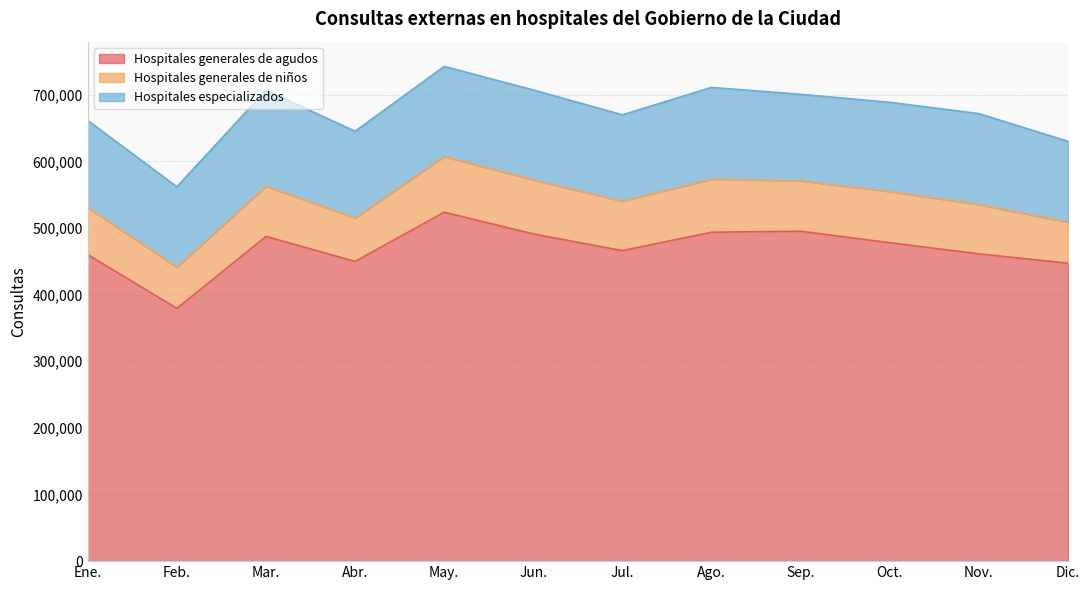

What position from the left is Sep.?

9